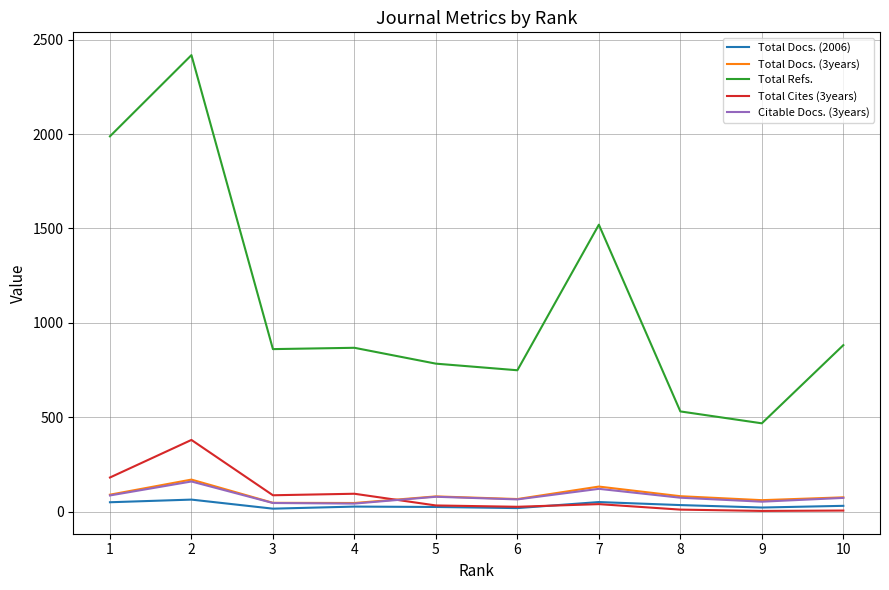

True or false: Total Cites (3years) and Total Docs. (3years) intersect in this chart.

True